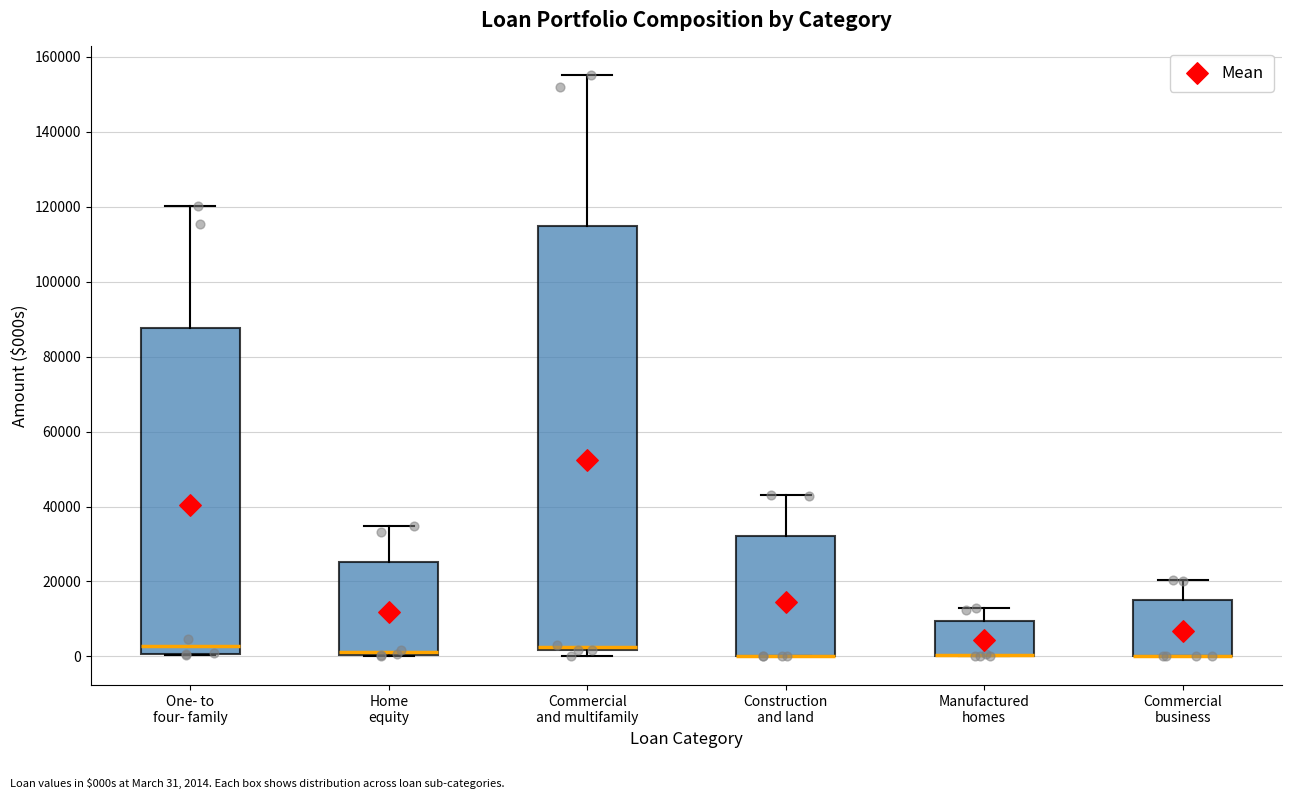

Reading left to right, read every box against the y-axis: the position of its median line, the range the box covers, and the ends of its whiskers. The values are not printed on the chart, so give them approximately, as read against the axis.

One- to four- family: median 2000, box 0 to 88000, whiskers 0 to 120000
Home equity: median 2000, box 0 to 26000, whiskers 0 to 34000
Commercial and multifamily: median 2000 (drawn on the box's lower edge), box 2000 to 114000, whiskers 0 to 156000
Construction and land: median 0 (drawn on the box's lower edge), box 0 to 32000, whiskers 0 to 42000
Manufactured homes: median 0 (drawn on the box's lower edge), box 0 to 10000, whiskers 0 to 14000
Commercial business: median 0 (drawn on the box's lower edge), box 0 to 16000, whiskers 0 to 20000